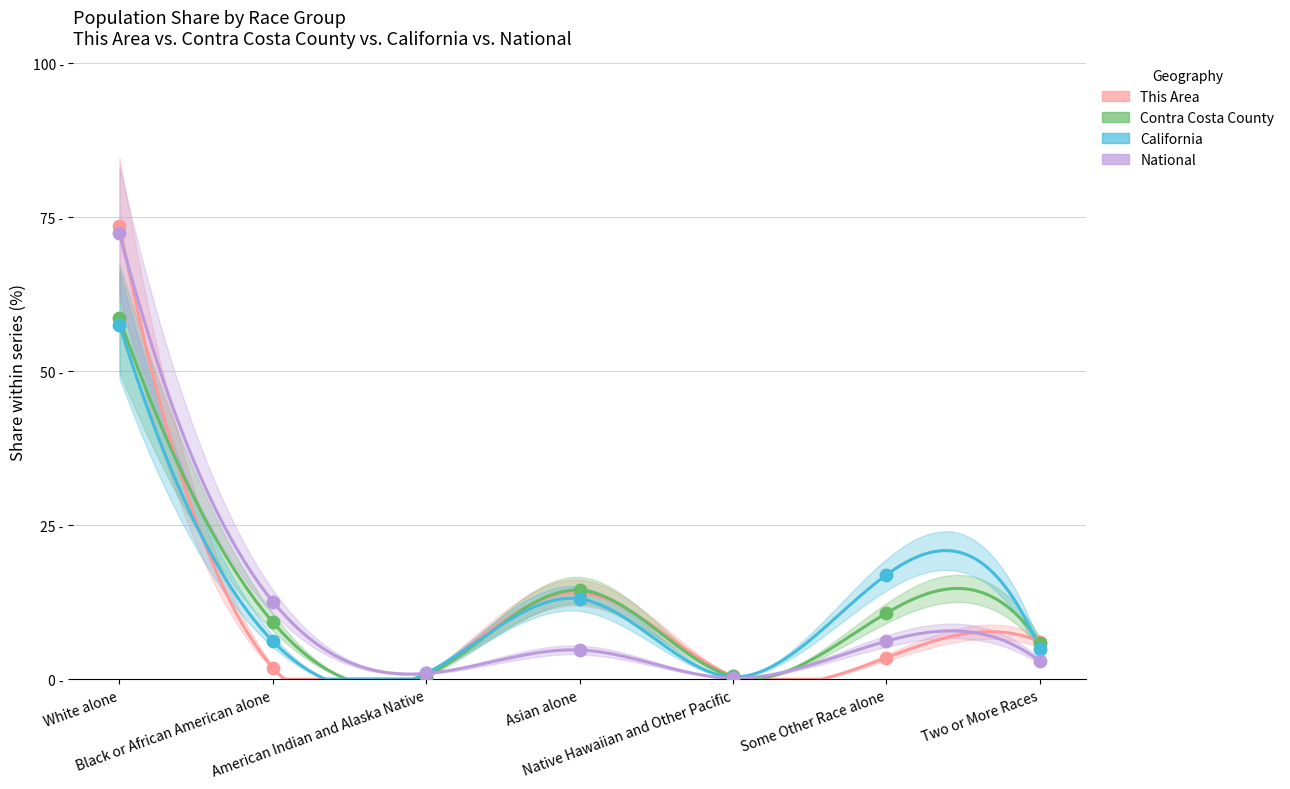

Which series contains the lowest Y value?

National